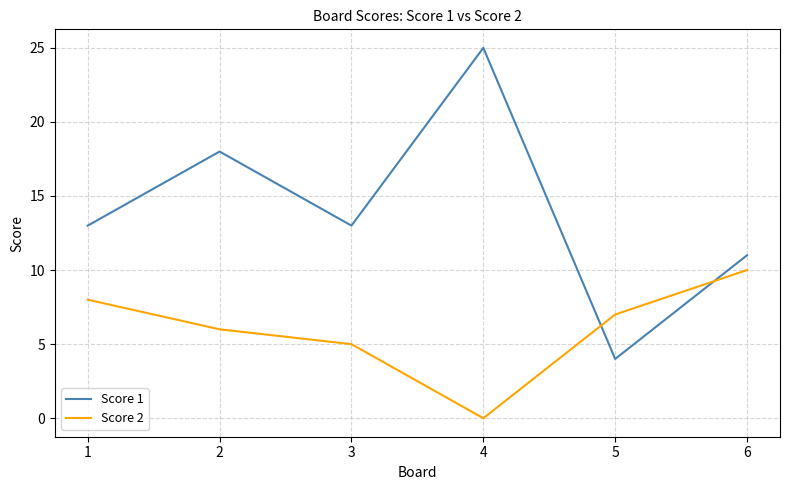

How many lines are shown in the chart?

2